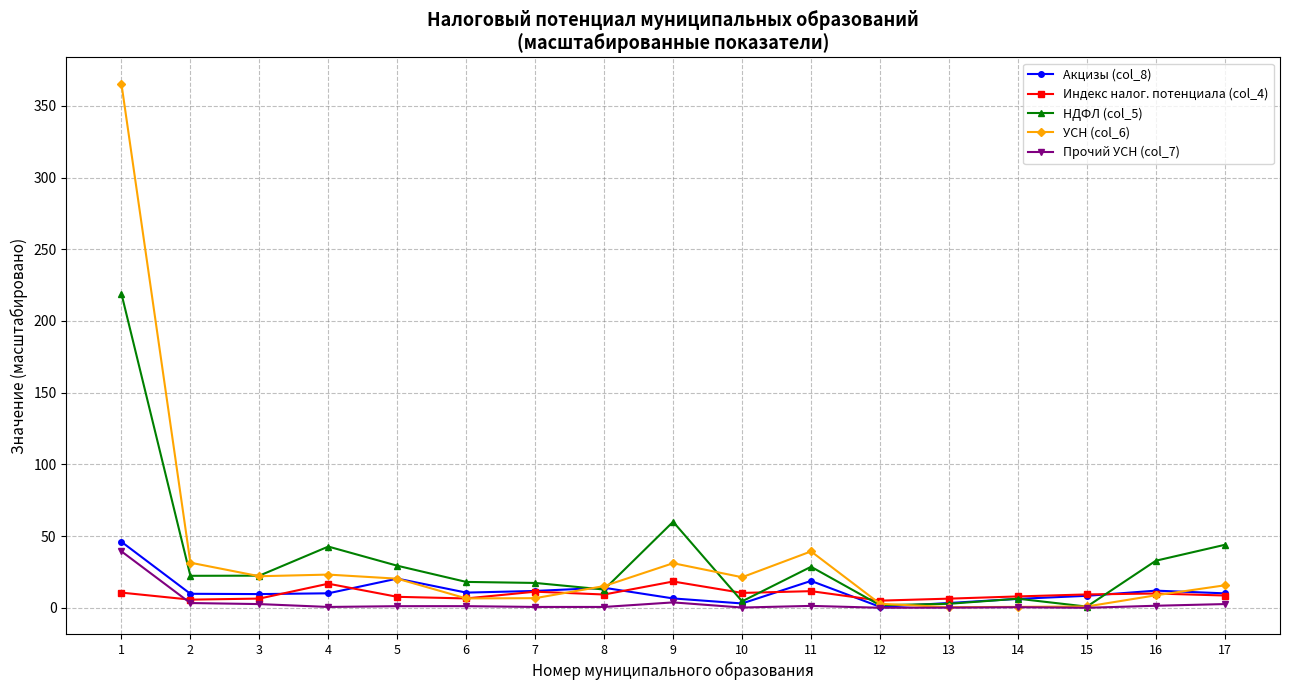

At which category is the sum across all series the highest?

1